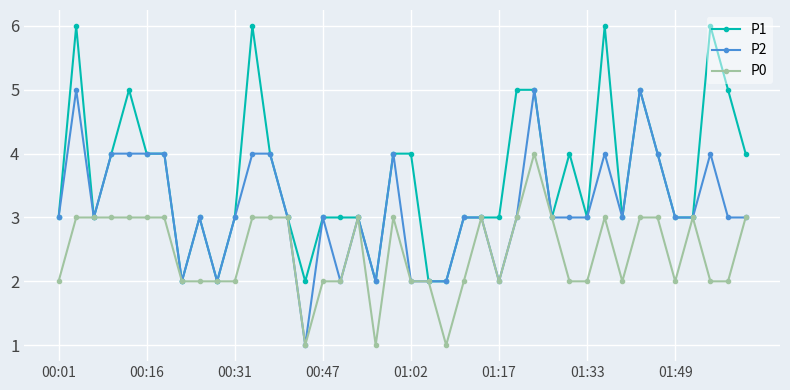

What is the value of the P1 point at the 3rd from the left?

3